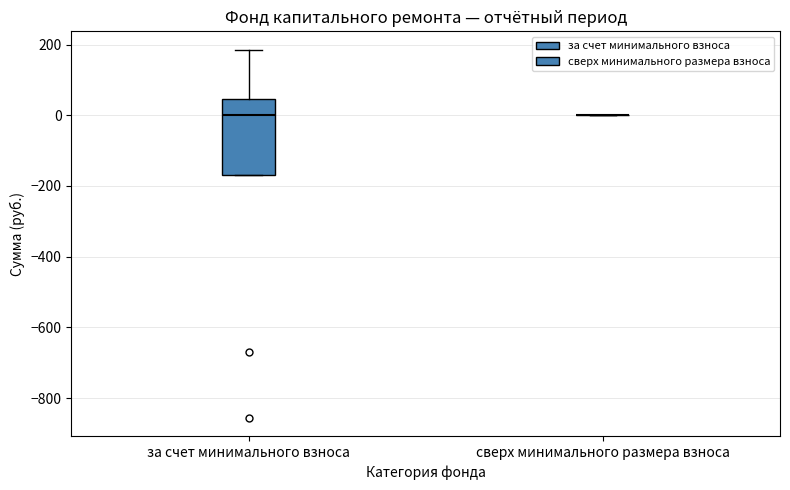

Reading left to right, transcribe this box plot: for each box, give where its median line is, the range the box spans, and where its two whiskers end, as read against the y-axis. The values are not printed on the chart, so give them approximately, as read against the axis.

за счет минимального взноса: median 0, box -160 to 40, whiskers -160 to 180
сверх минимального размера взноса: box collapsed to a line at 0, whiskers 0 to 0